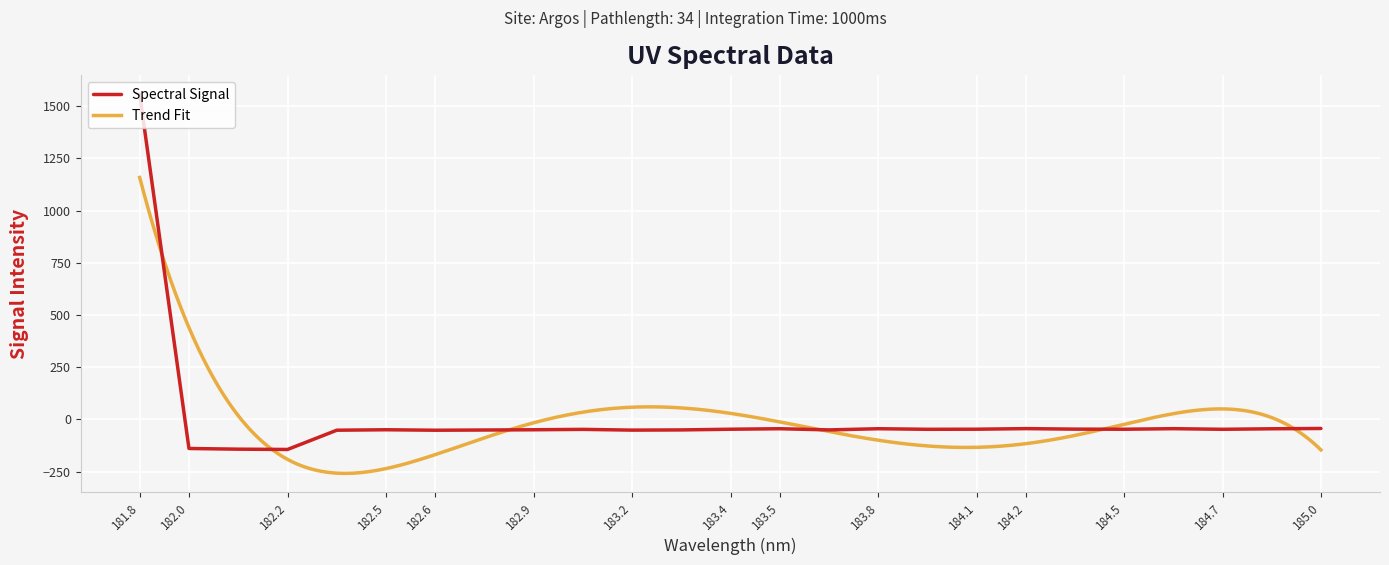

Where is Spectral Signal nearest to the value 707?

185.0